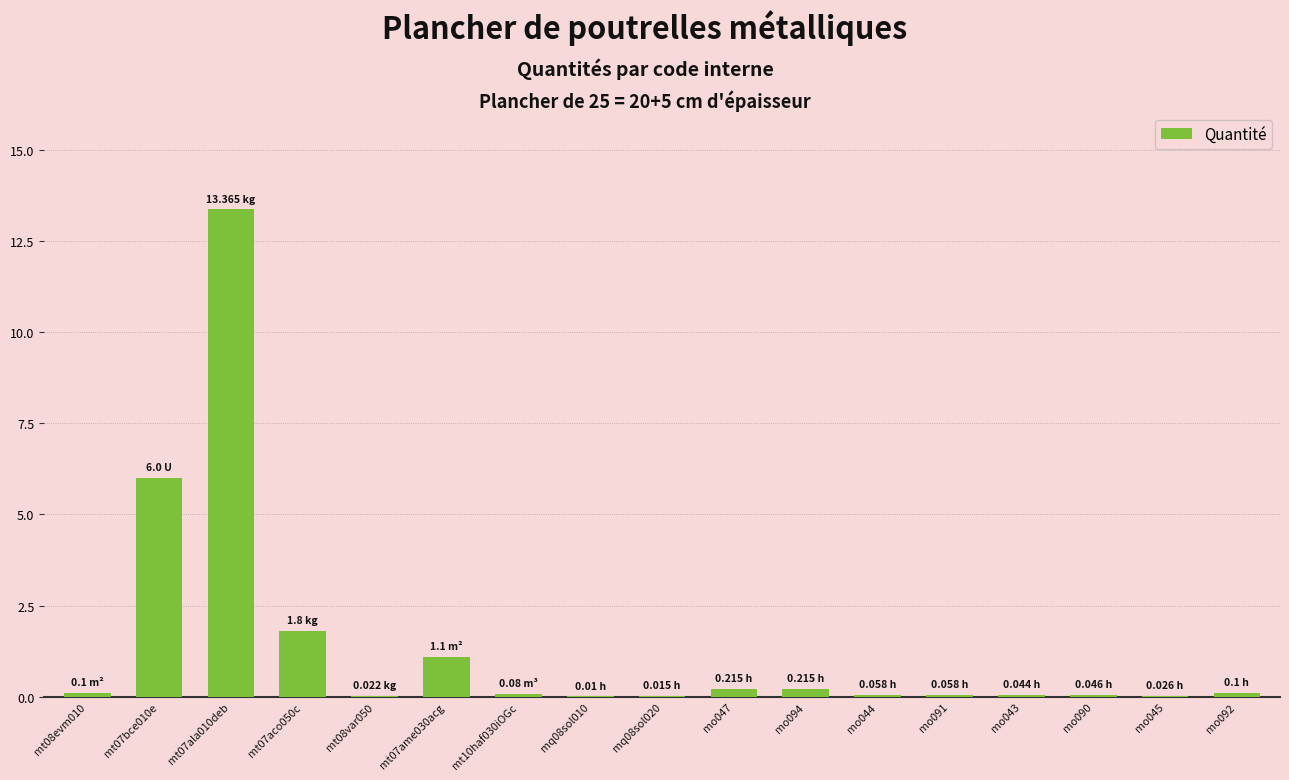

How many series are shown in this chart?

1